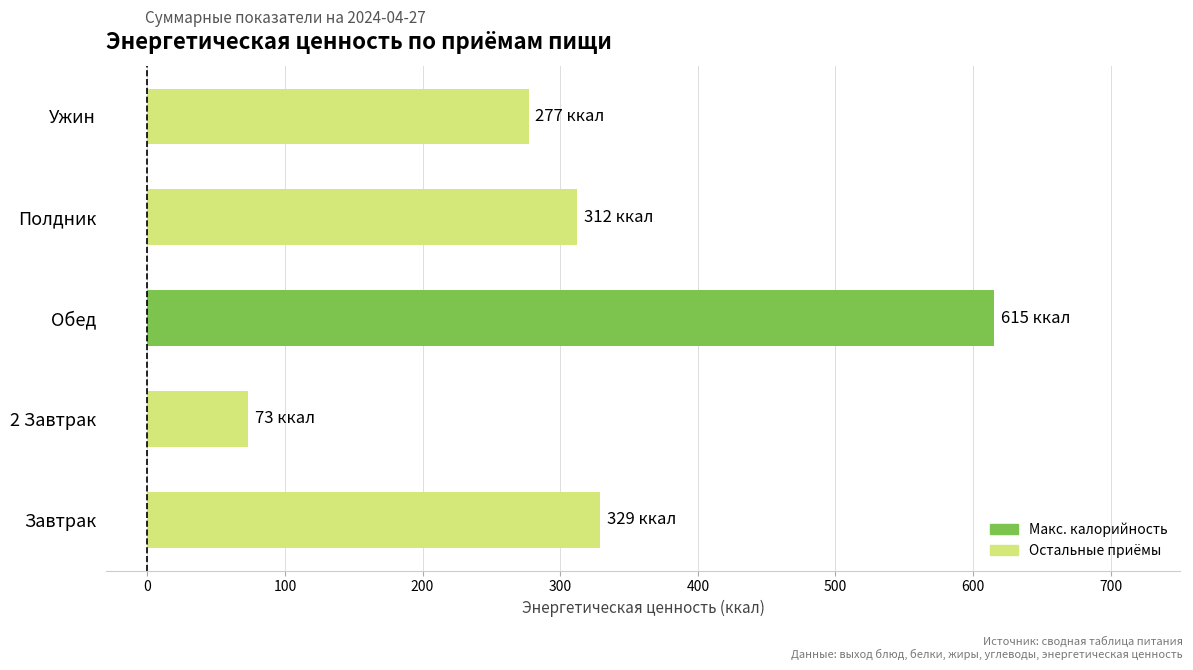

What is the difference between the maximum and minimum values?

542